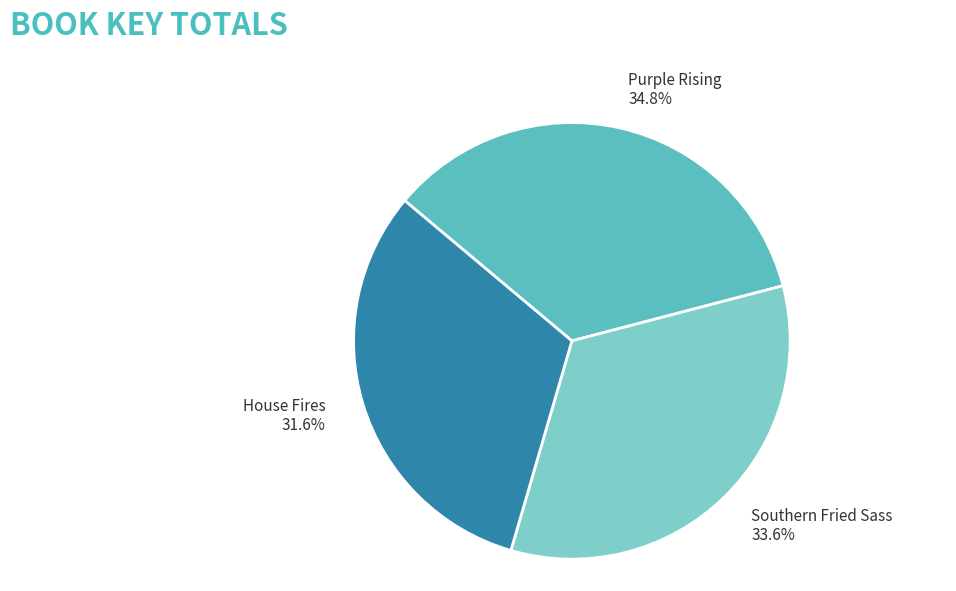

To the nearest percent, what is the combined percentage of House Fires and Purple Rising?

66%